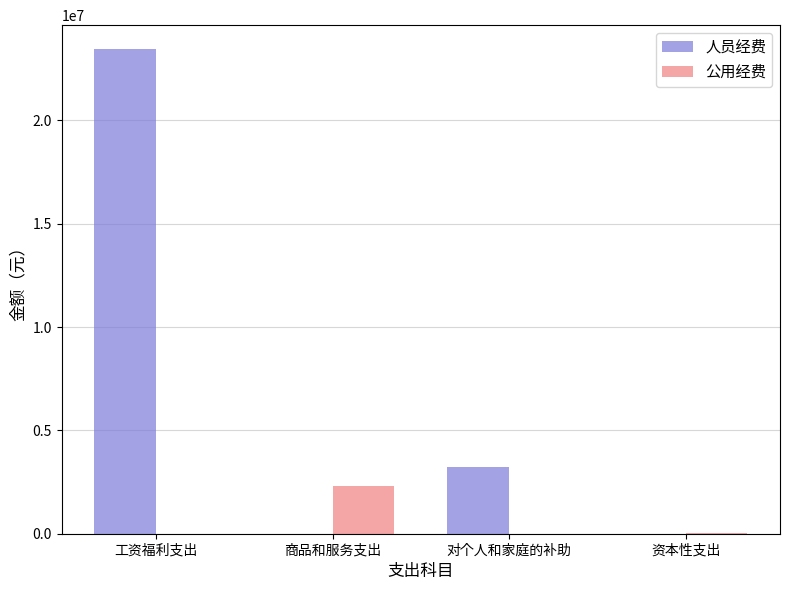

How many groups of bars are there?

4